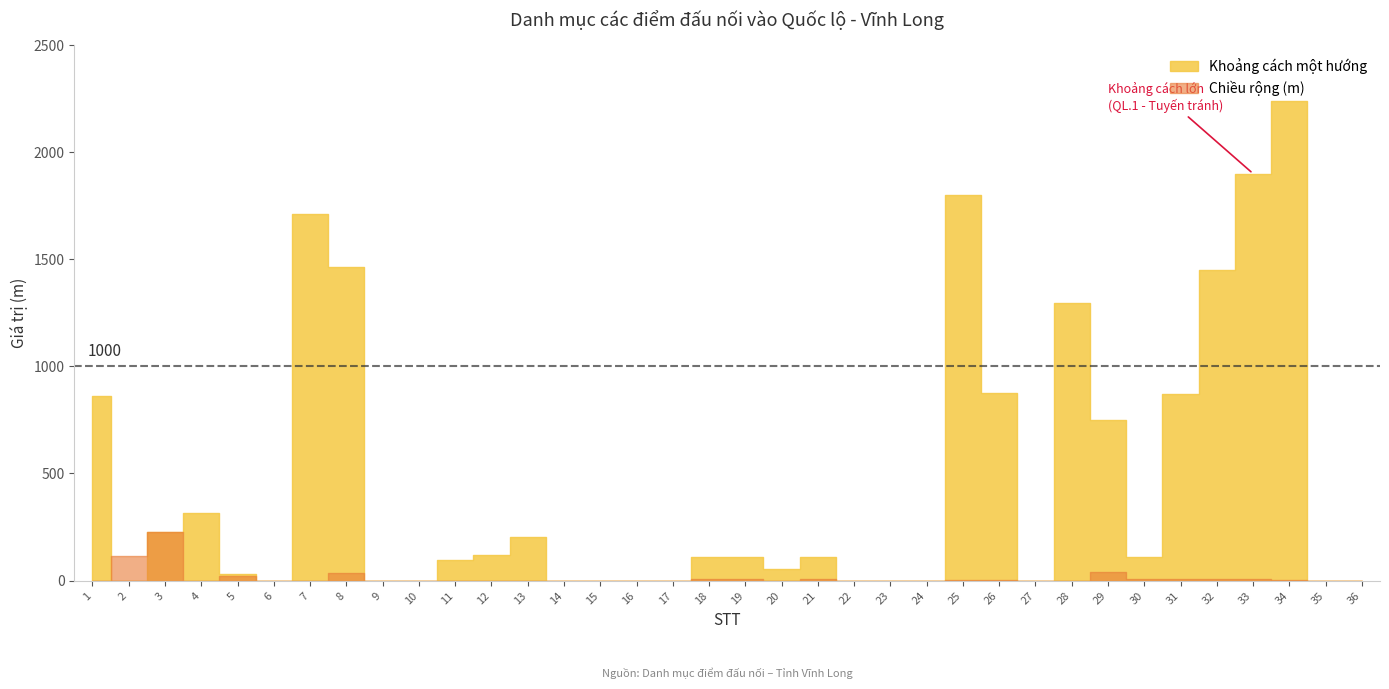

What is the value of the Khoảng cách một hướng point at the 5th from the left?

29.0